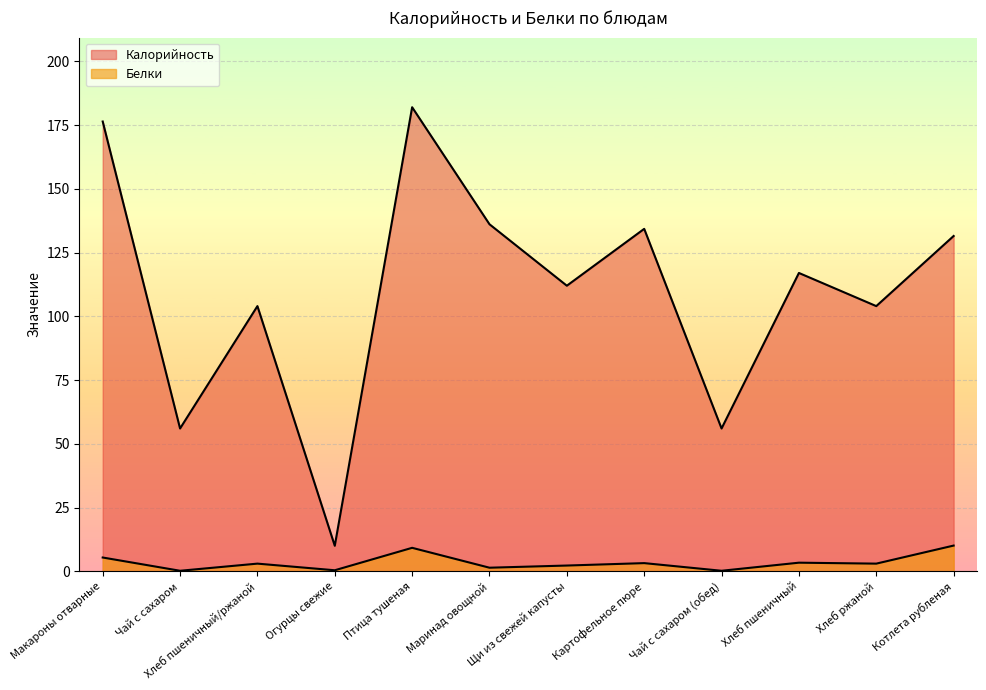

How many interior local peaks does the Белки series have?

4